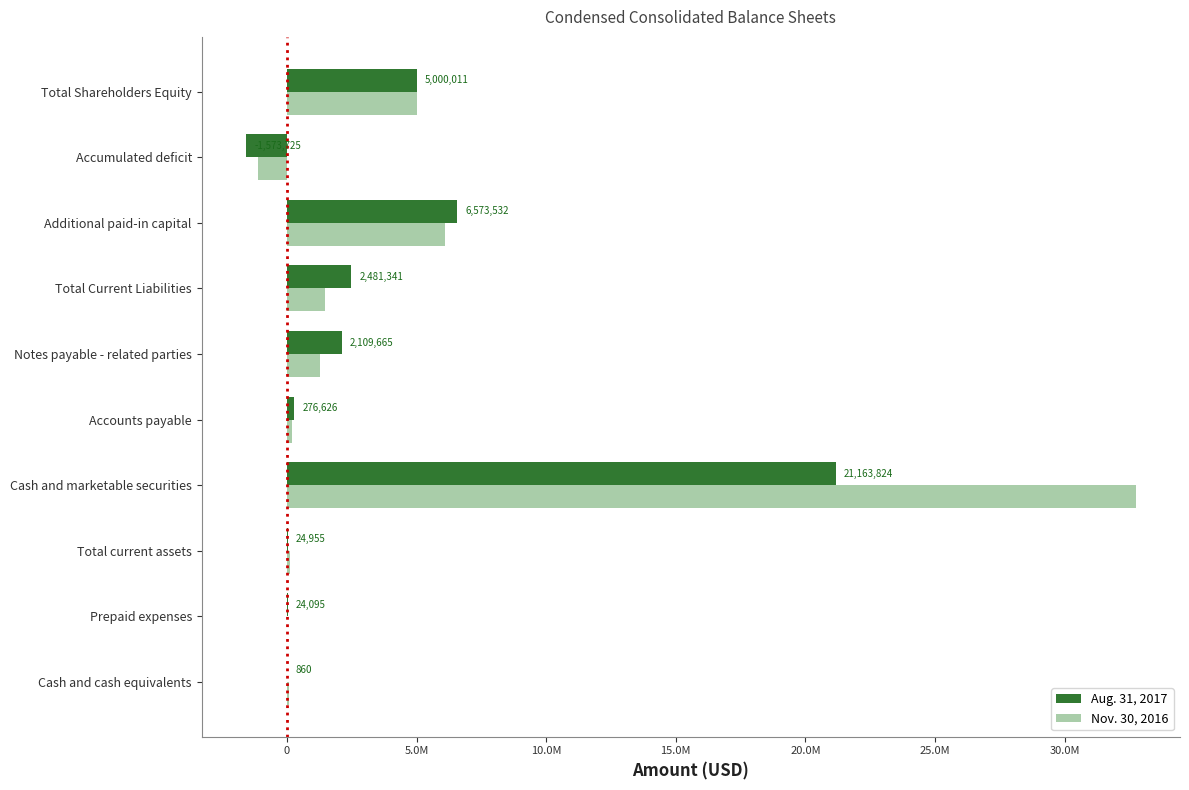

What are all the series names shown in the legend?

Aug. 31, 2017, Nov. 30, 2016